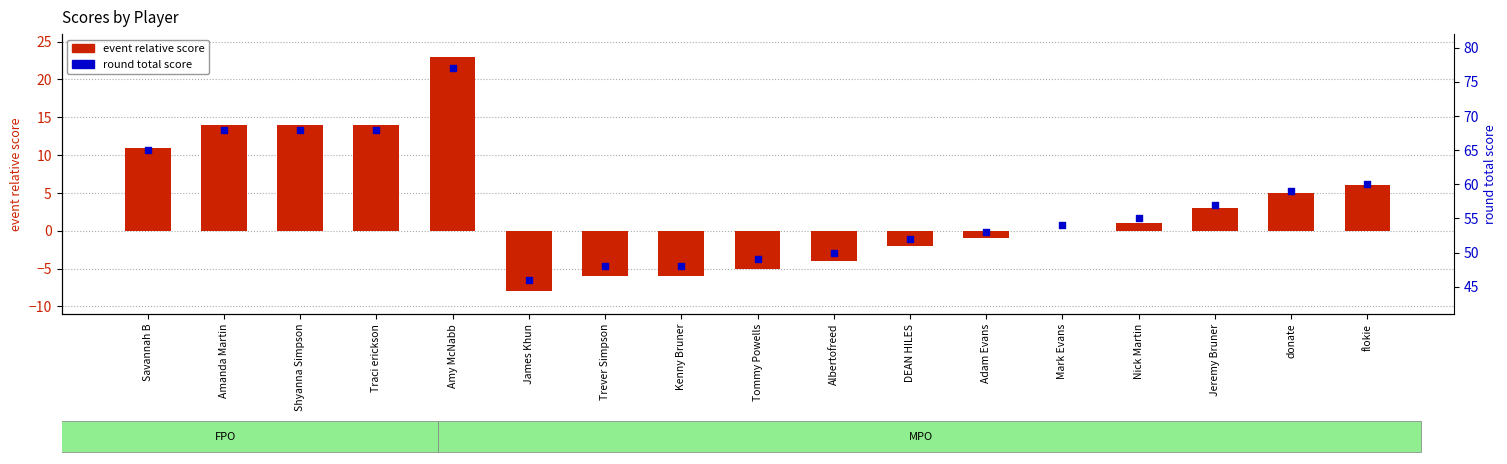

At which category is the sum across all series the highest?

Amy McNabb